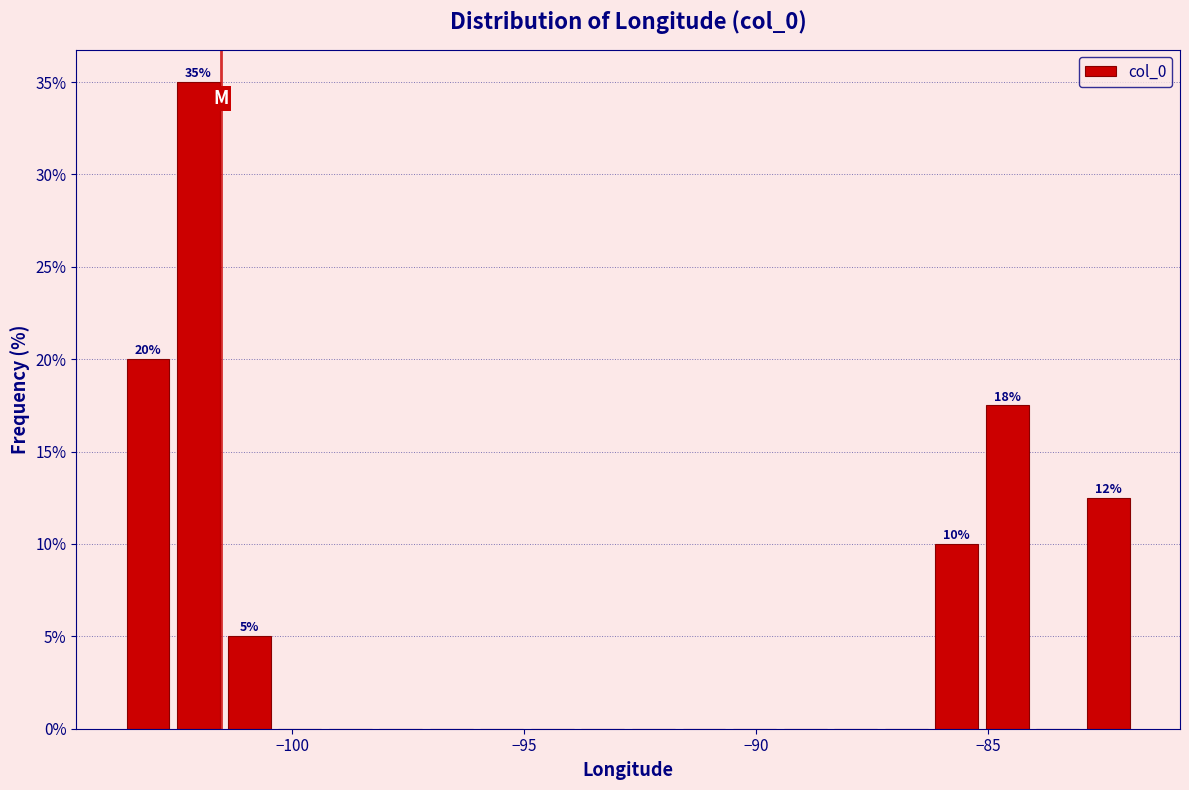

Read against the x-axis, roughly where is the centre of the tallest bar?

-102.0